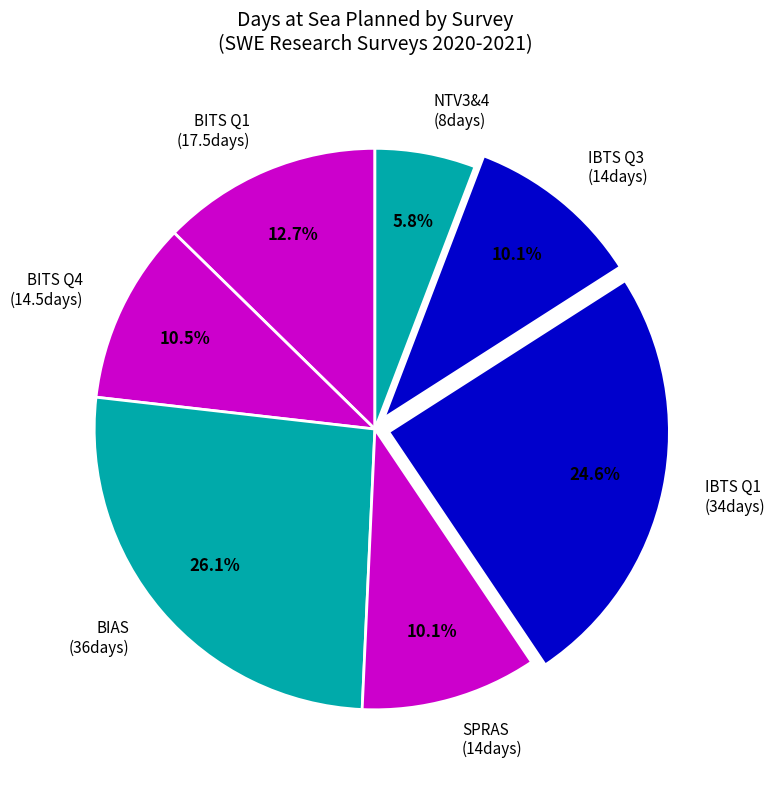

Which category has the smallest portion of the pie?

NTV3&4 (8days)